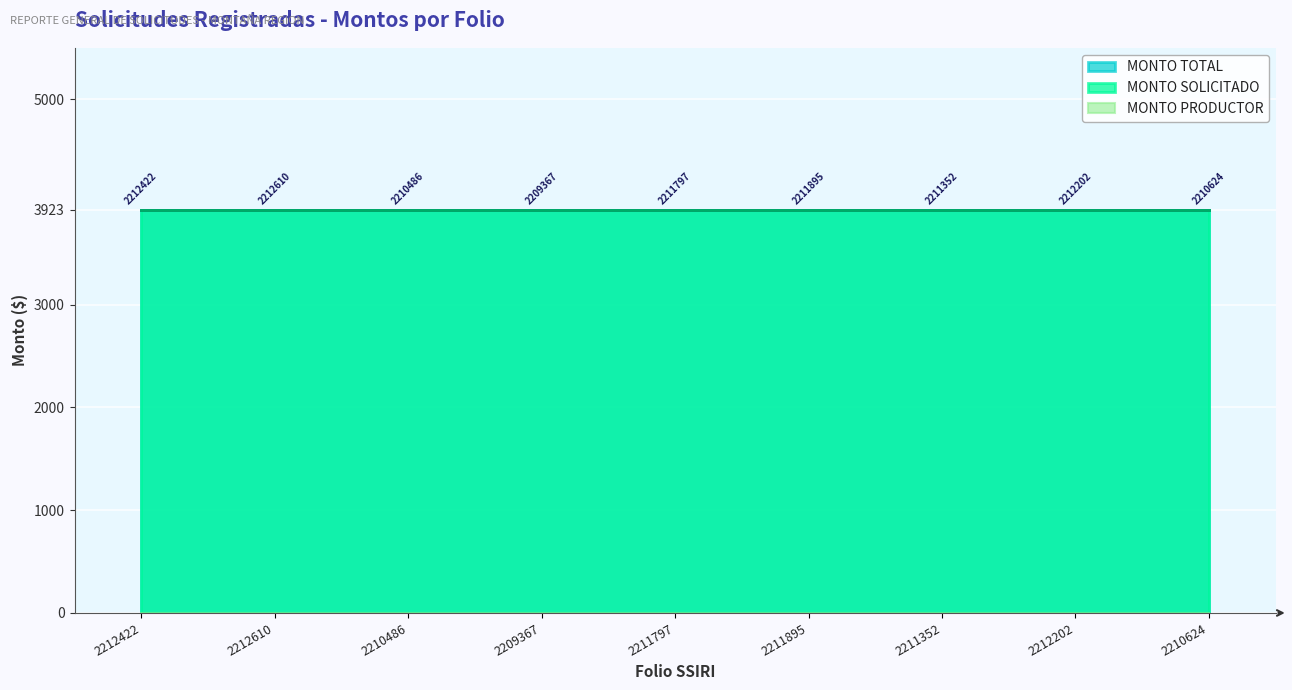

Rank the categories by MONTO SOLICITADO value from highest to lowest.

AGR2212422, AGR2212610, AGR2210486, AGR2209367, AGR2211797, AGR2211895, AGR2211352, AGR2212202, AGR2210624